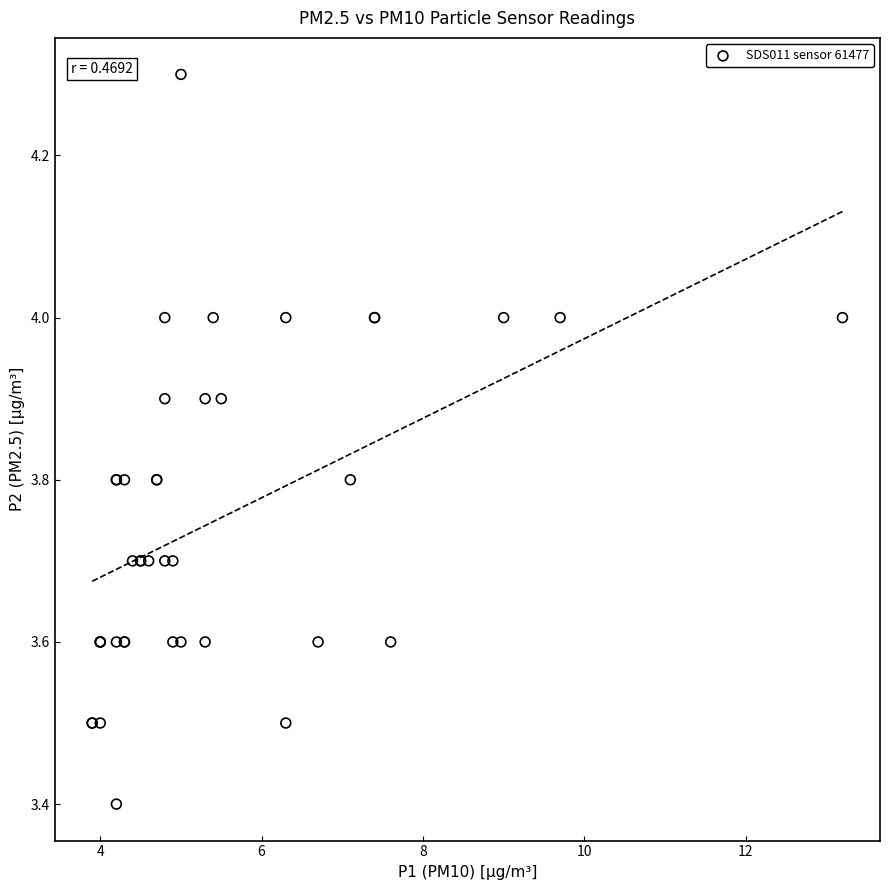

What Y value in the scatter plot is closest to 3?

3.4